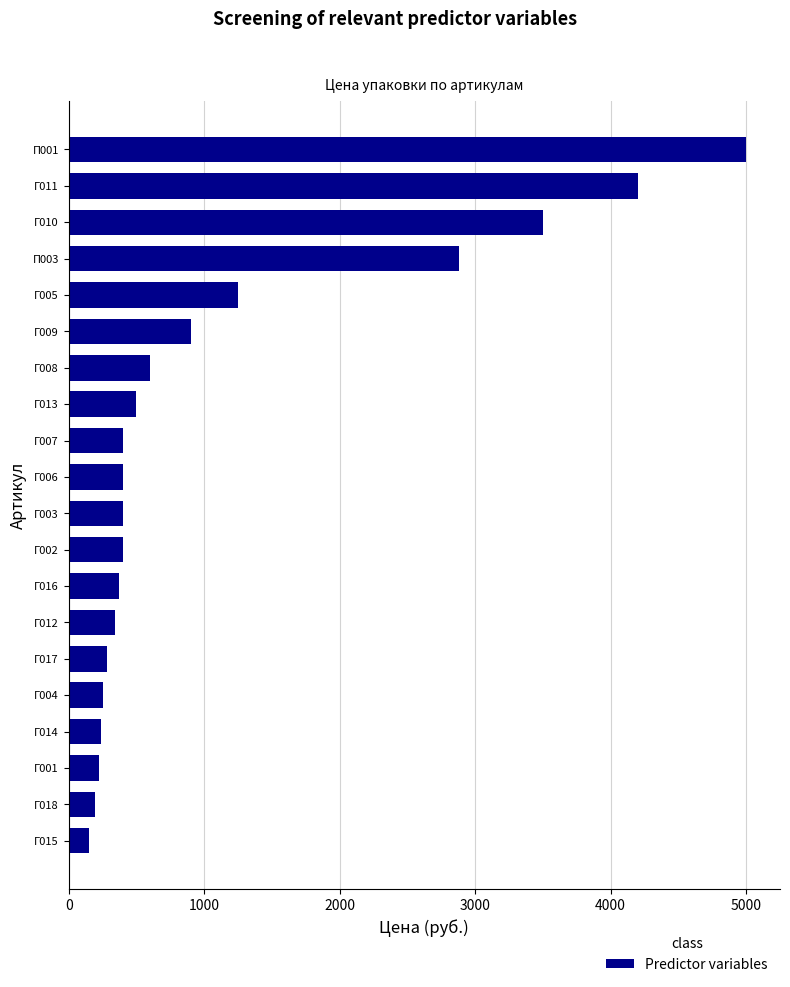

At which label is the value closest to 2575?

П003